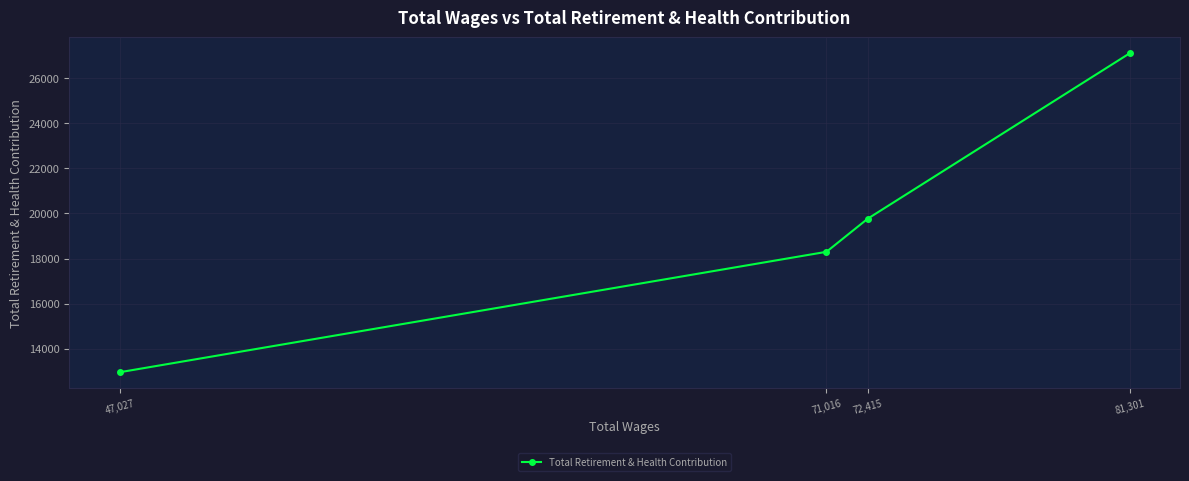

True or false: the data has more than 2 interior local peaks.

False